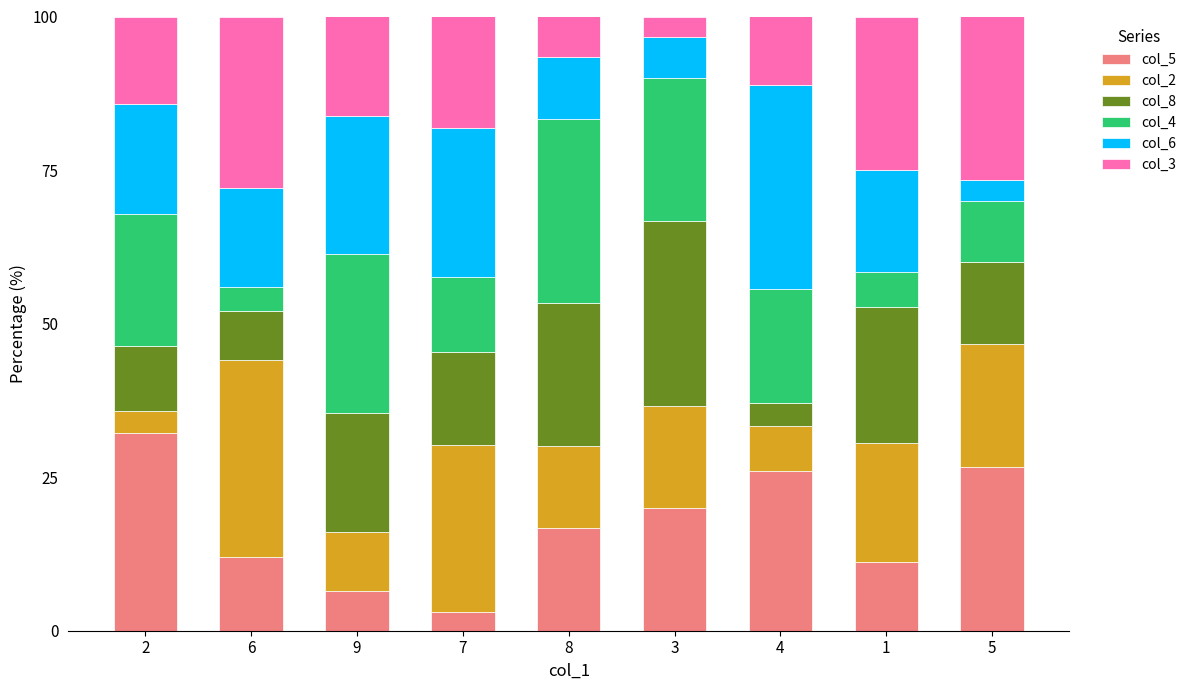

What is the total value across all series at 8?

100.0